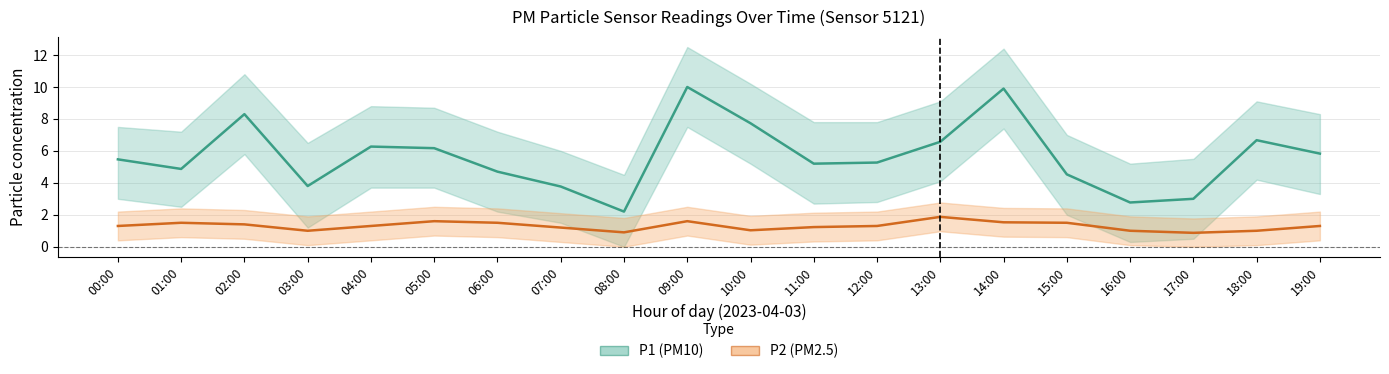

Reading left to right, list all the values displayed in this chart.

P1 (PM10): 00:00=5.5	01:00=4.9	02:00=8.3	03:00=3.8	04:00=6.3	05:00=6.2	06:00=4.7	07:00=3.8	08:00=2.2	09:00=10.0	10:00=7.7	11:00=5.2	12:00=5.3	13:00=6.6	14:00=9.9	15:00=4.5	16:00=2.8	17:00=3.0	18:00=6.7	19:00=5.8
P2 (PM2.5): 00:00=1.3	01:00=1.5	02:00=1.4	03:00=1.0	04:00=1.3	05:00=1.6	06:00=1.5	07:00=1.2	08:00=0.9	09:00=1.6	10:00=1.0	11:00=1.2	12:00=1.3	13:00=1.9	14:00=1.5	15:00=1.5	16:00=1.0	17:00=0.9	18:00=1.0	19:00=1.3